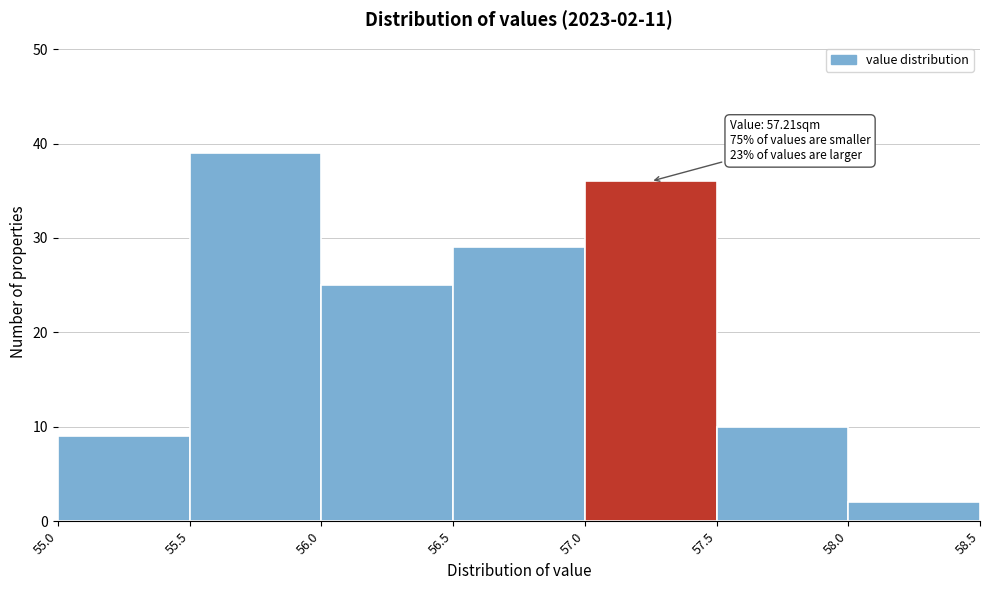

Which range on the x-axis has the tallest bar?

55.5 to 56.0